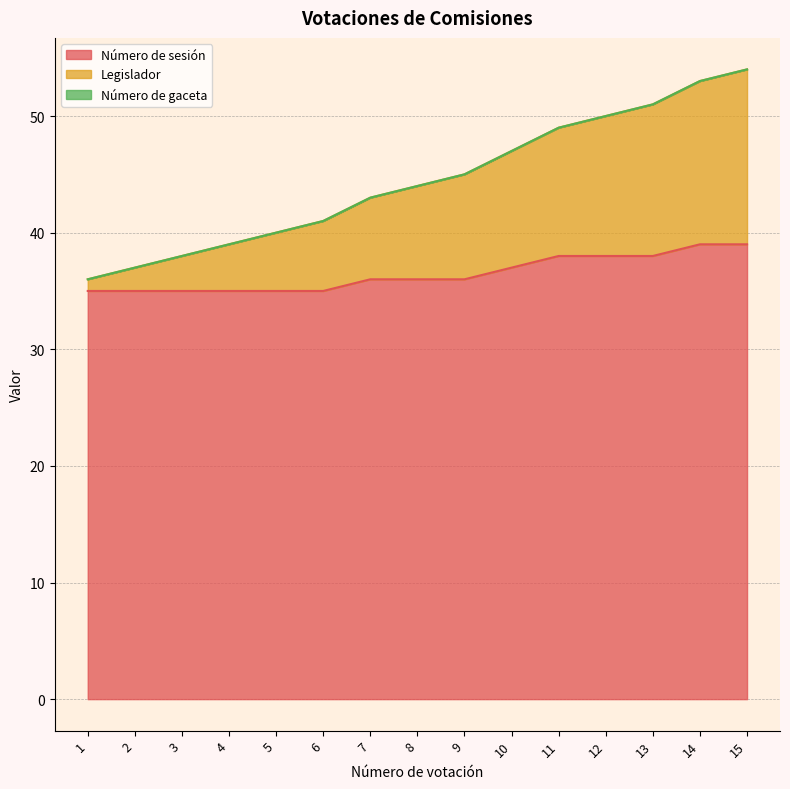

True or false: Número de sesión has a value of 35 at 2.

True